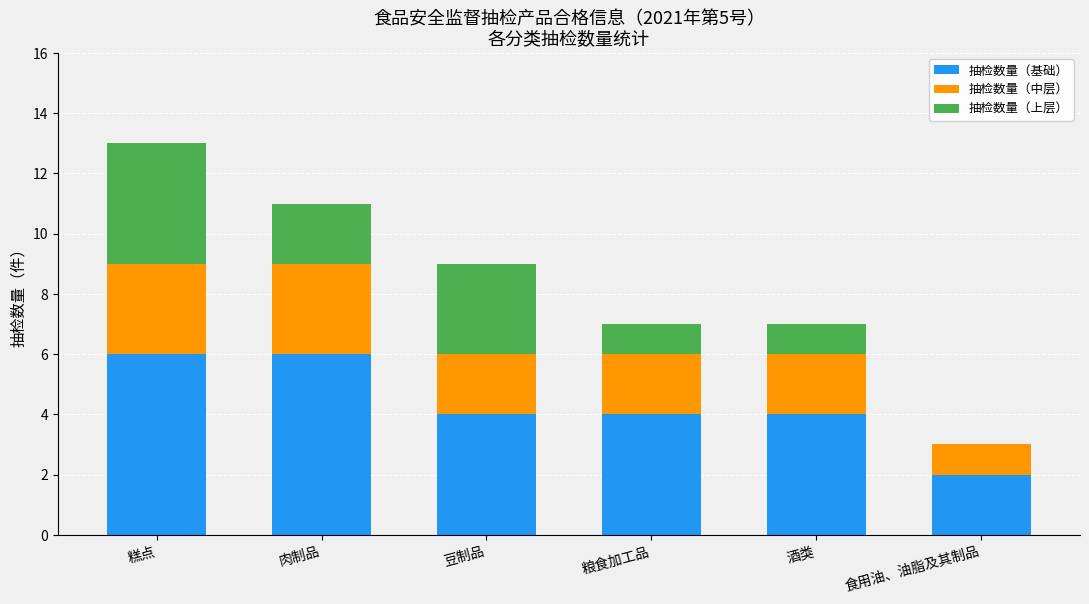

Reading left to right, transcribe the values for 抽检数量（基础）.

糕点=6	肉制品=6	豆制品=4	粮食加工品=4	酒类=4	食用油、油脂及其制品=2